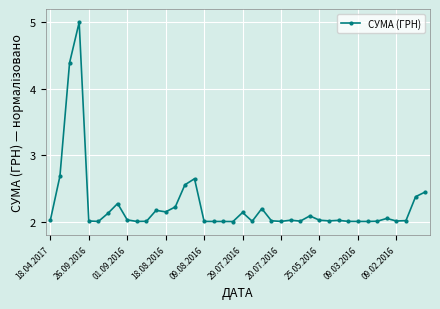

Is this an area chart (filled region under the line)?

No